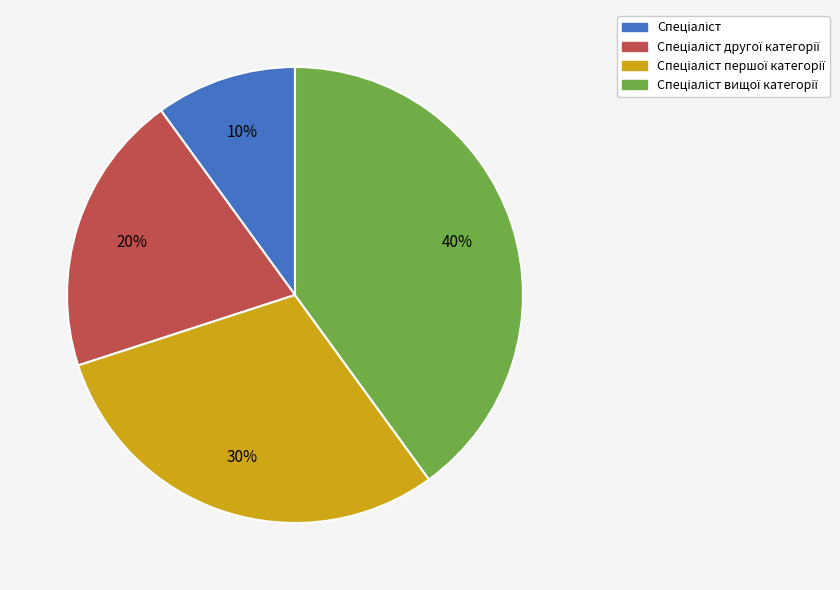

To the nearest percent, what is the average slice percentage?

25%